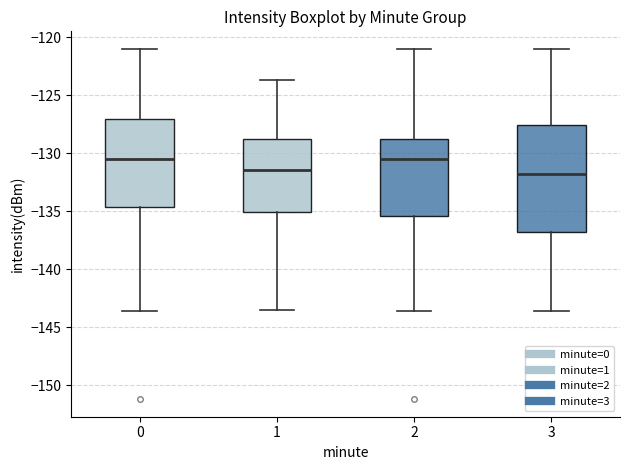

Where does the lower whisker of the box at x = 2 end on the y-axis? The values are not printed on the chart, so give them approximately, as read against the axis.

-143.5